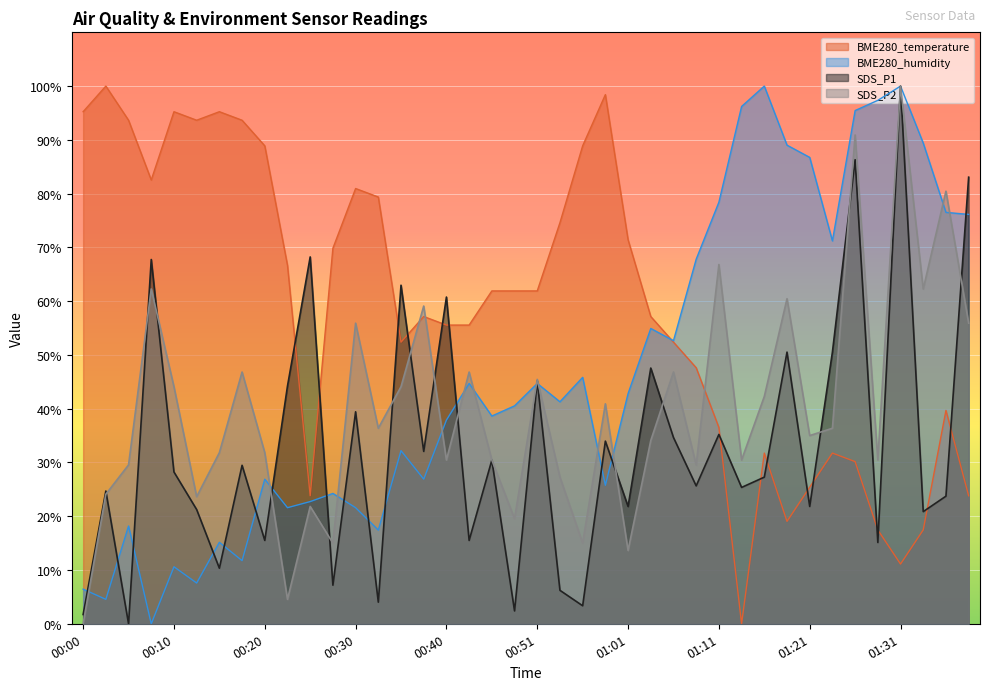

Does the chart display data point markers on the line(s)?

No